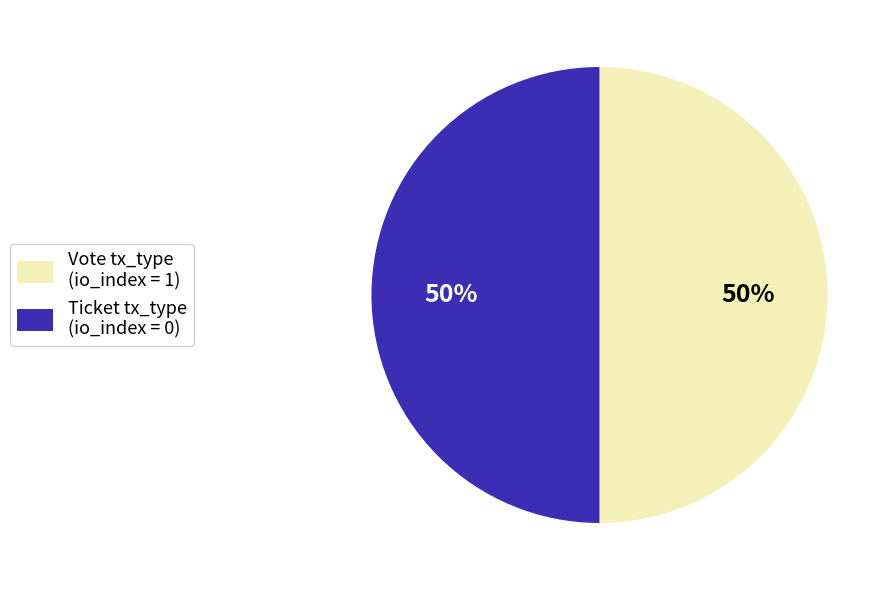

Combined, do Ticket tx_type (io_index = 0) and Vote tx_type (io_index = 1) account for over 50%?

Yes